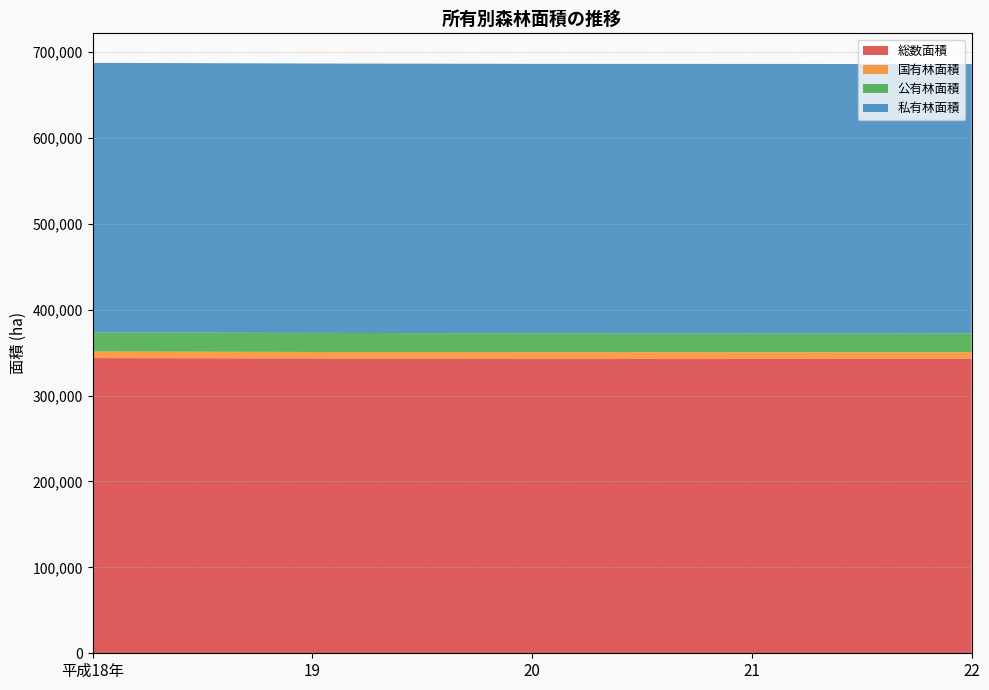

Reading right to left, list all the values displayed in this chart.

総数面積: 22=343027.3	21=343072.8	20=343115.0	19=343315.4	平成18年=343699.9
国有林面積: 22=7490.9	21=7492.7	20=7500.8	19=7500.8	平成18年=7649.1
公有林面積: 22=21879.6	21=21856.7	20=21940.8	19=22186.0	平成18年=22188.2
私有林面積: 22=313656.8	21=313723.4	20=313673.4	19=313628.7	平成18年=313862.5